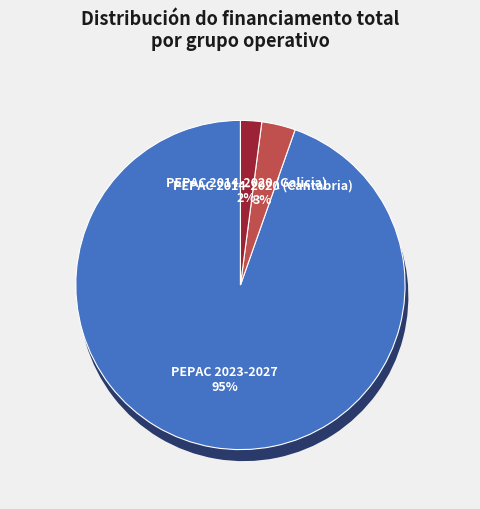

To the nearest percent, what is the combined percentage of PEPAC 2014-2020 (Galicia) and PEPAC 2014-2020 (Cantabria)?

5%